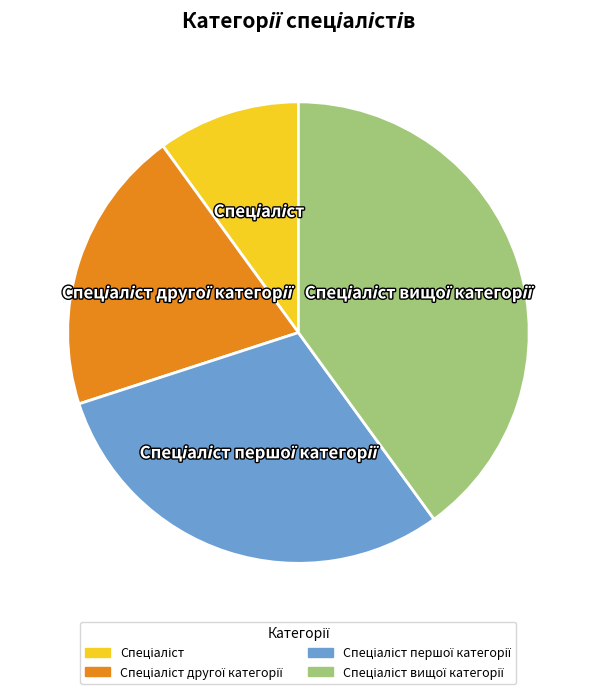

Count the number of slices in the pie.

4